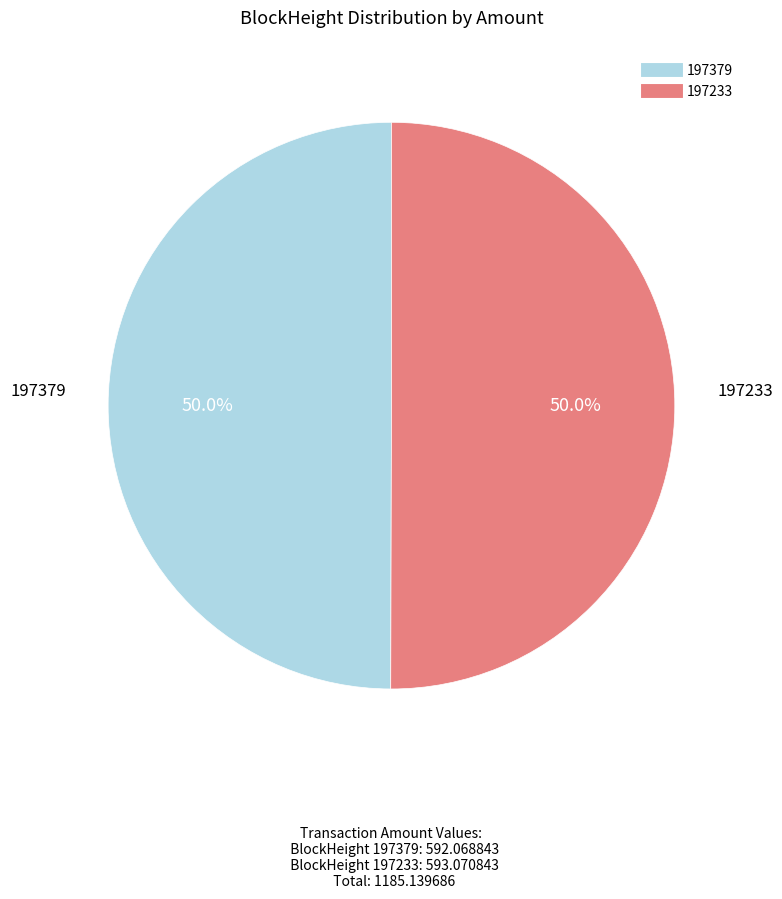

To the nearest percent, what portion does 197233 represent?

50%